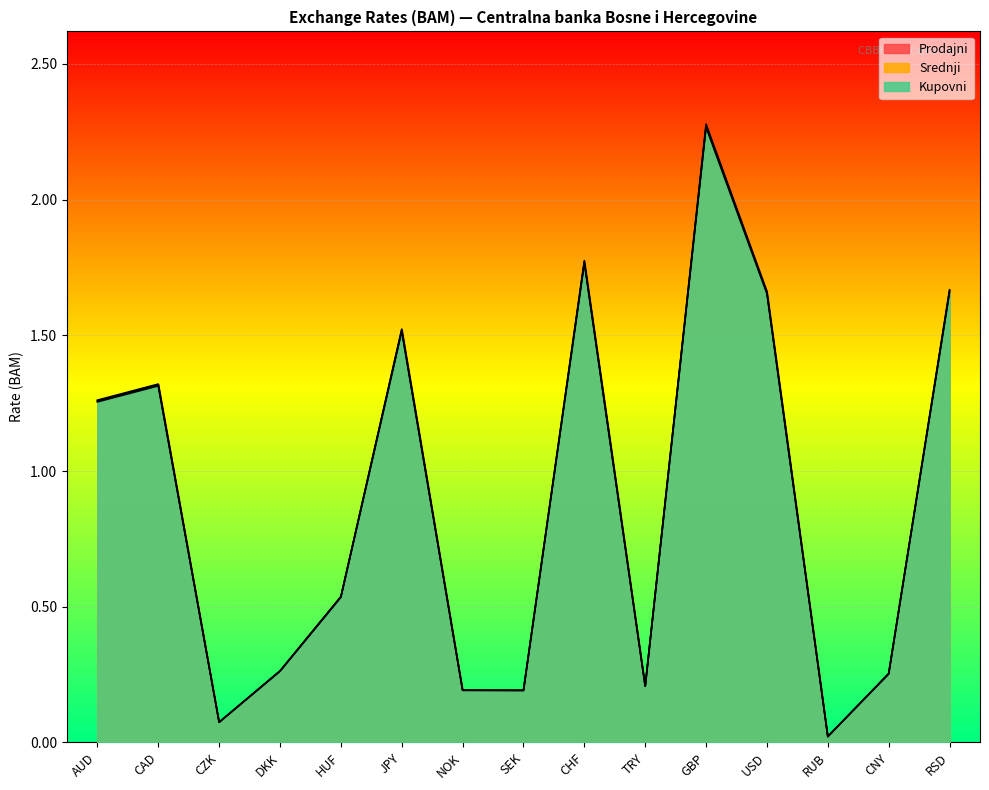

Count the number of data series in this chart.

3